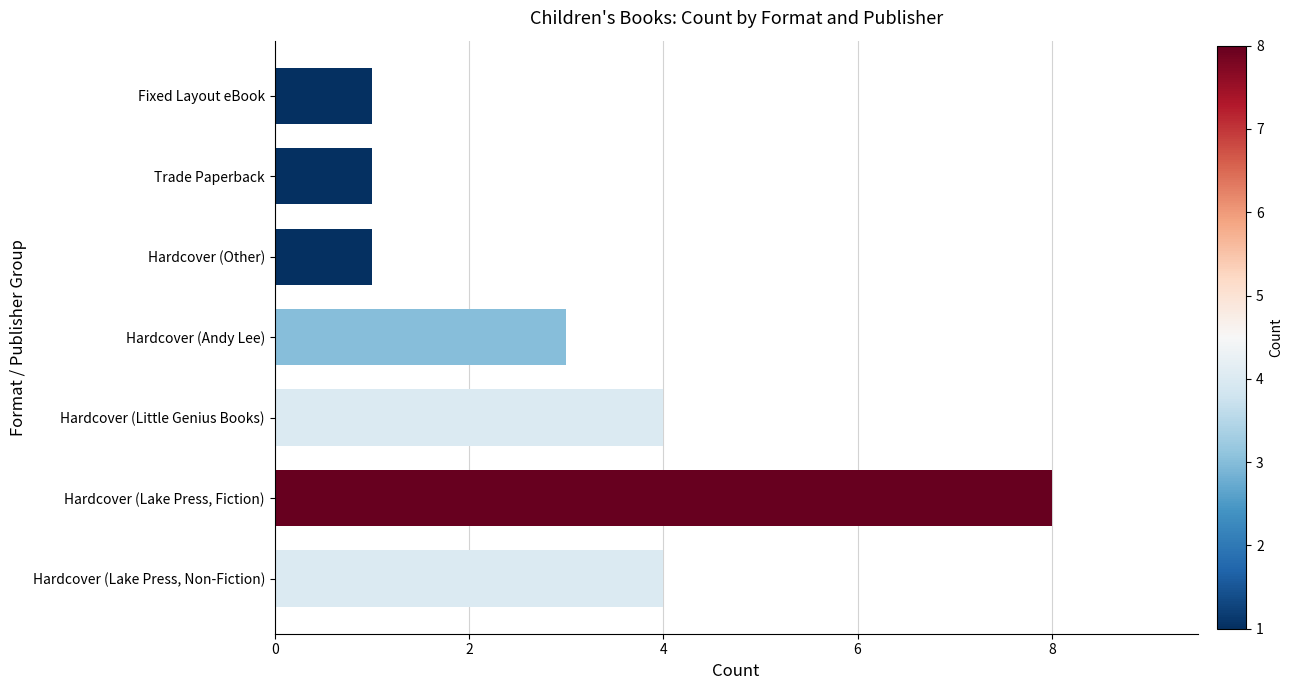

What is the average value?

3